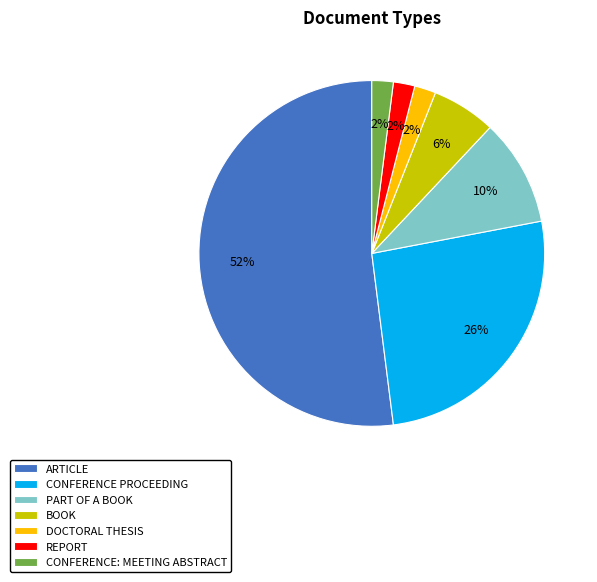

The BOOK slice represents 13% of the pie. True or false?

False